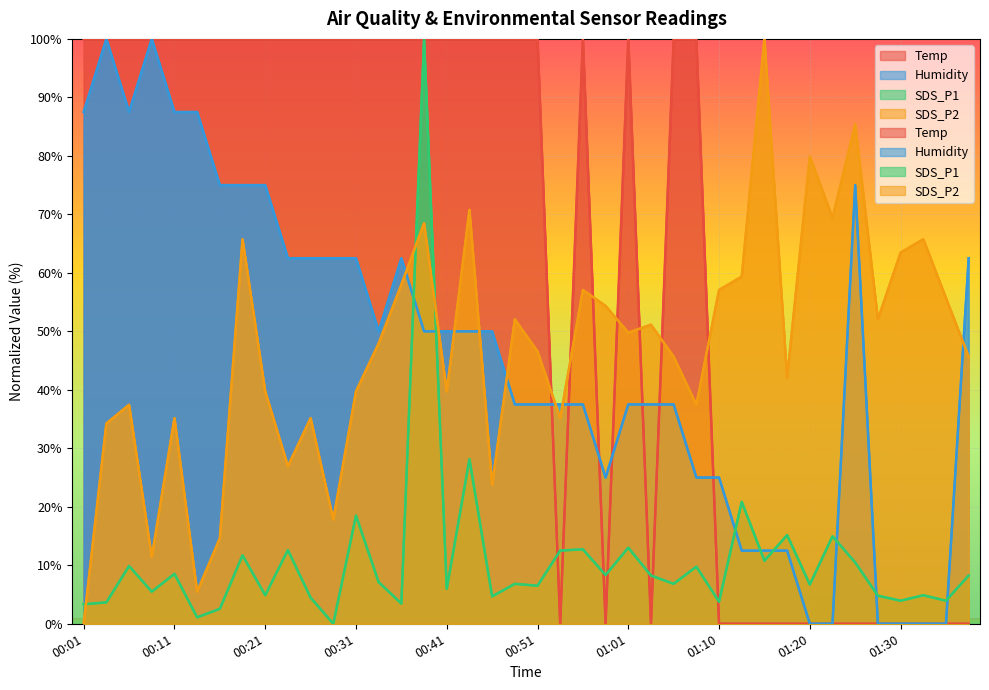

What is the greatest value displayed?

100.0